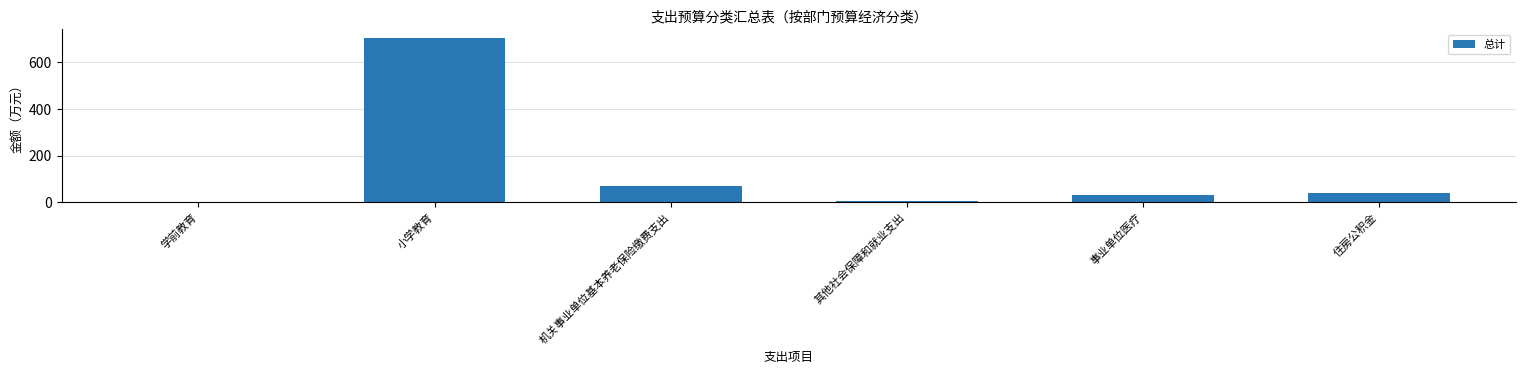

What position from the left is 机关事业单位基本养老保险缴费支出?

3